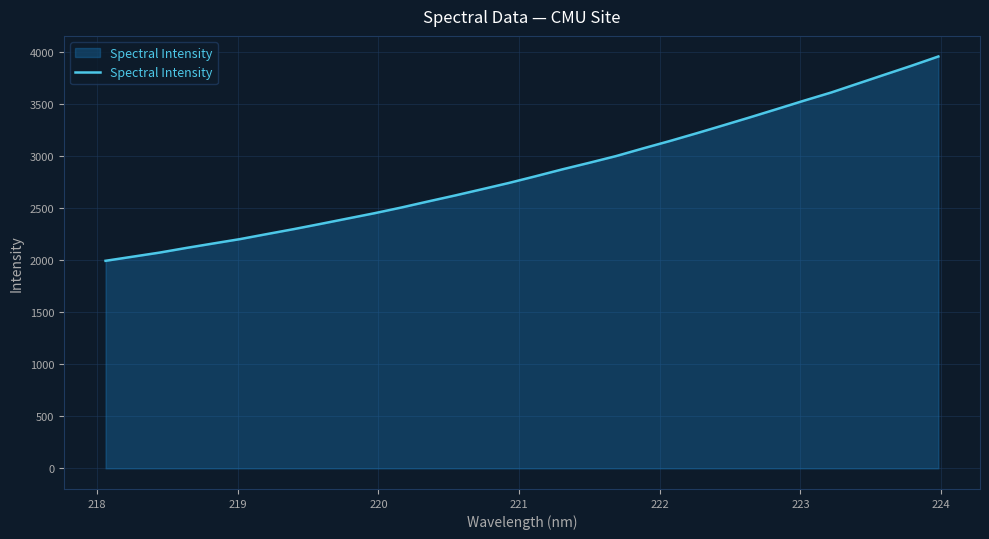

What is the maximum value shown in the chart?

3954.4